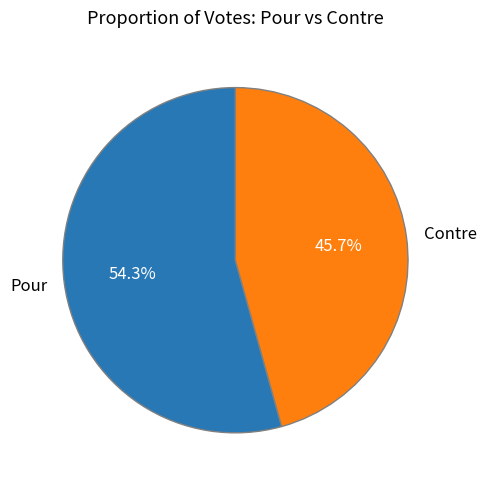

Which category accounts for the majority?

Pour